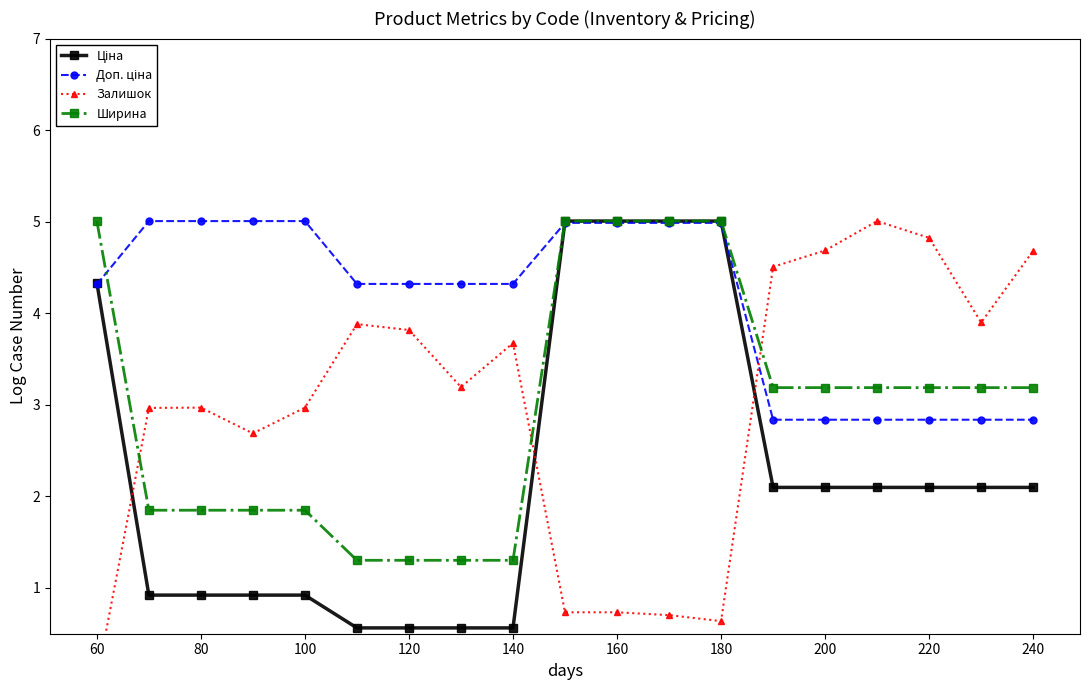

At which label does Ширина reach its peak?

60